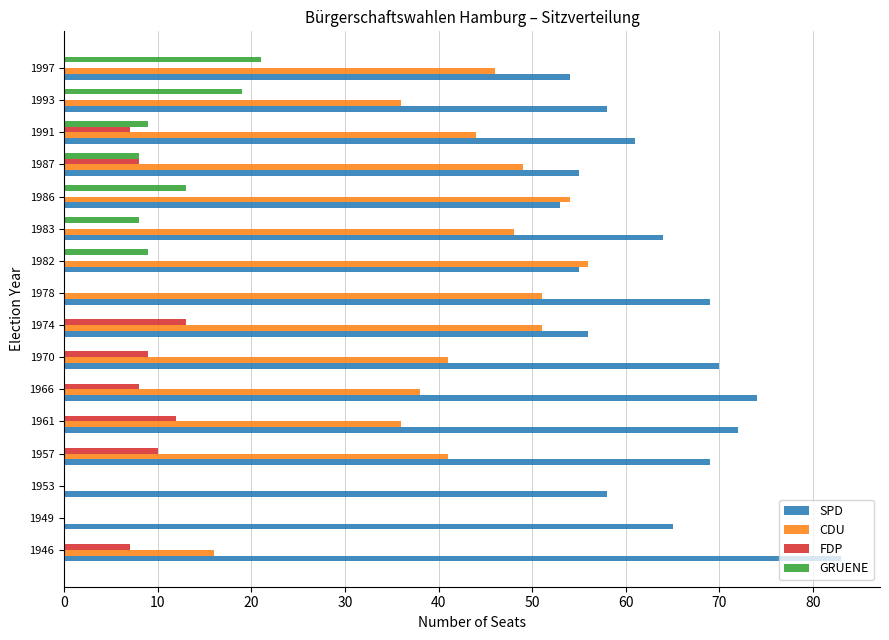

True or false: CDU has a value of 51 at 1974.

True